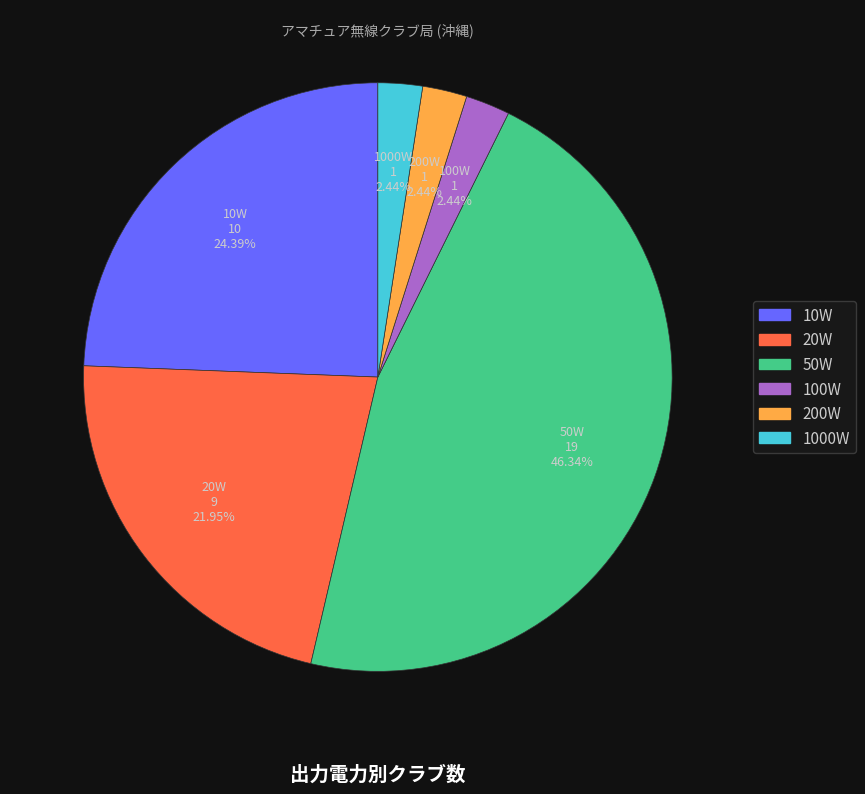

How many slices are in this pie chart?

6